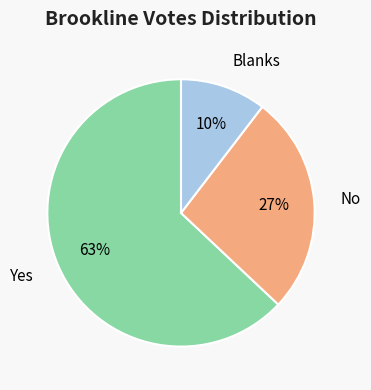

Which category has the smallest portion of the pie?

Blanks